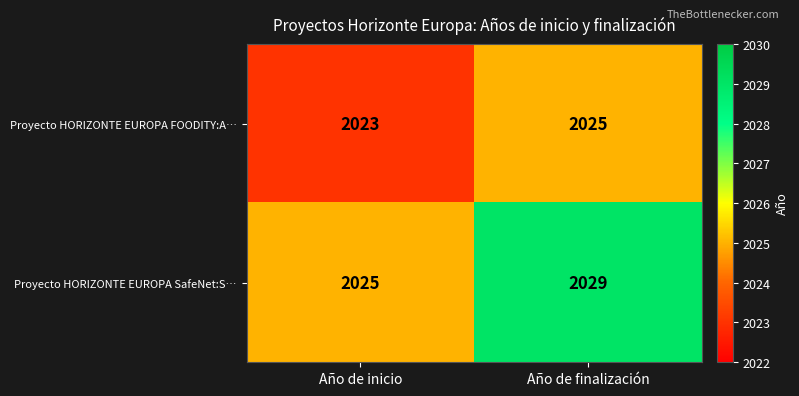

Which category has the lowest value across all series?

Año de inicio